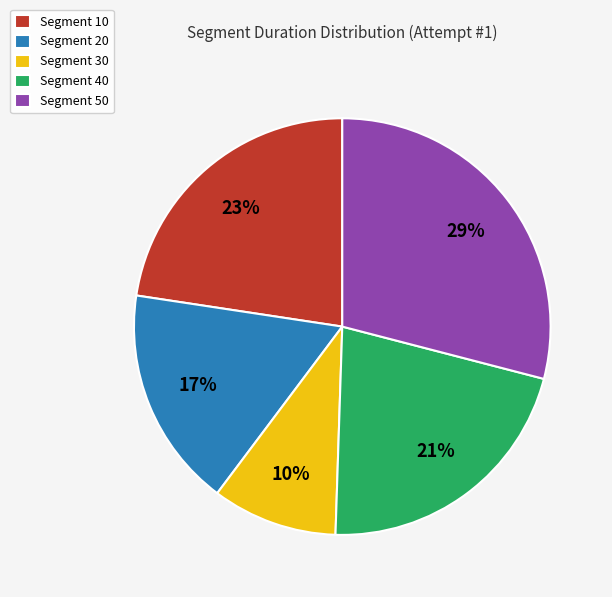

Count the number of slices in the pie.

5